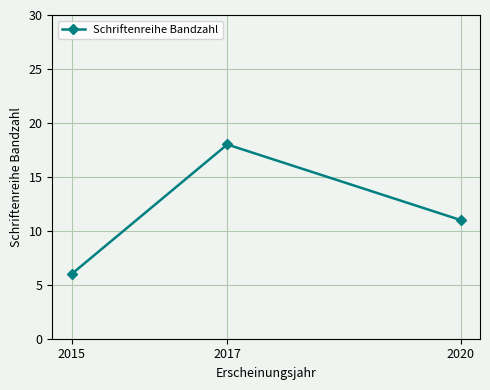

The chart shows a value of 6 at 2015. True or false?

True